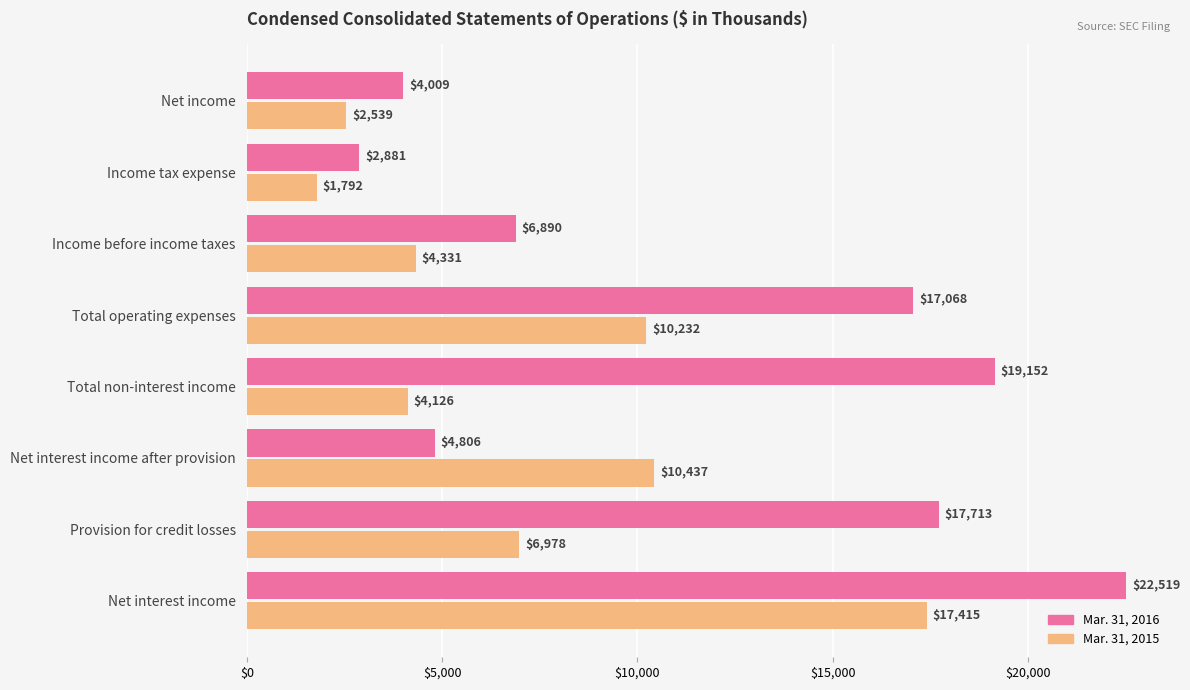

Rank the series by their average value, from lowest to highest.

Mar. 31, 2015, Mar. 31, 2016